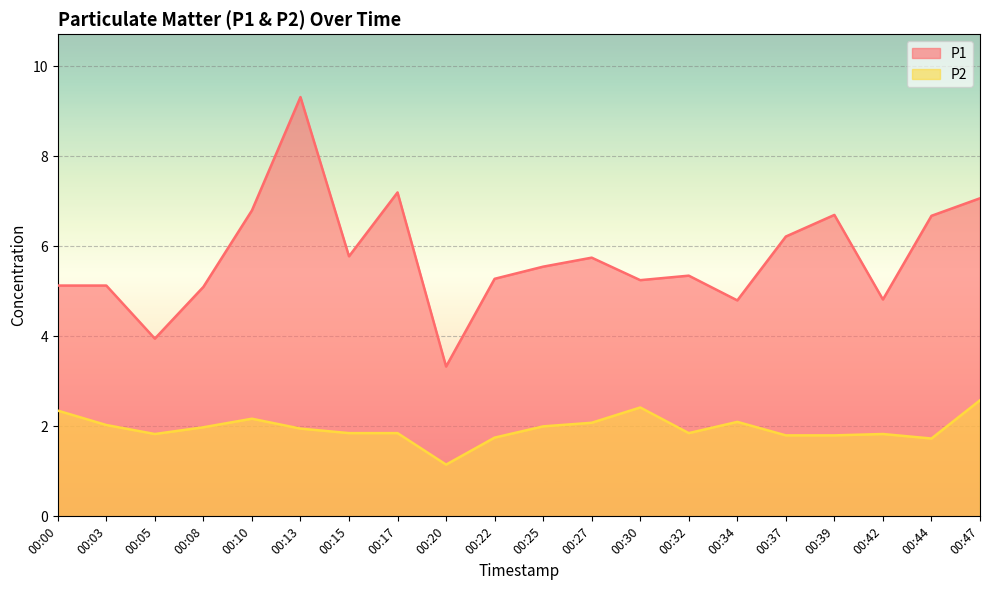

How many lines are shown in the chart?

2